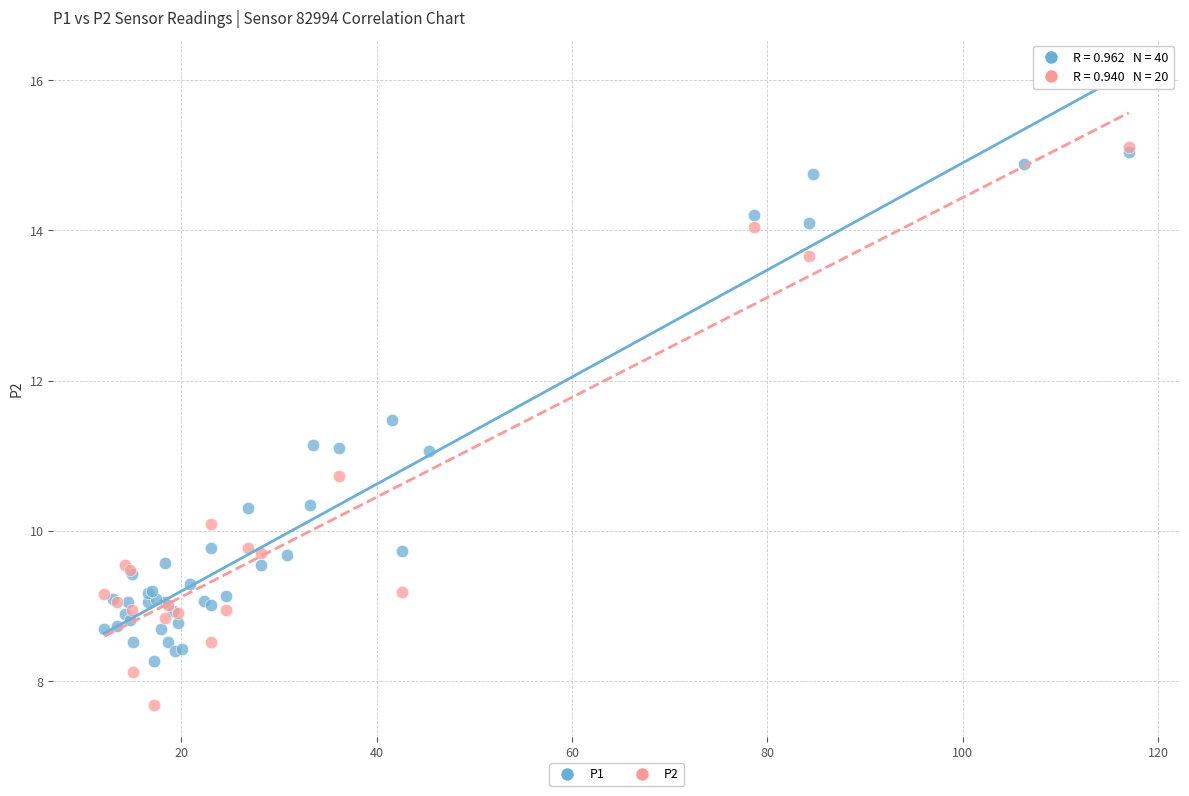

Which series reaches the minimum Y coordinate?

P2